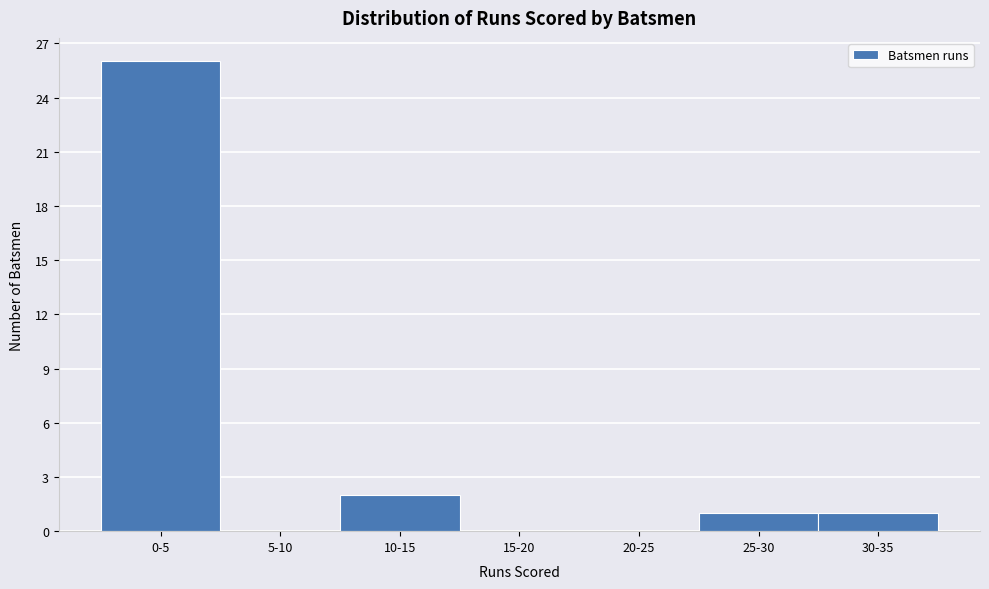

Reading left to right, extract all data points from this chart.

0-5=26	5-10=0	10-15=2	15-20=0	20-25=0	25-30=1	30-35=1